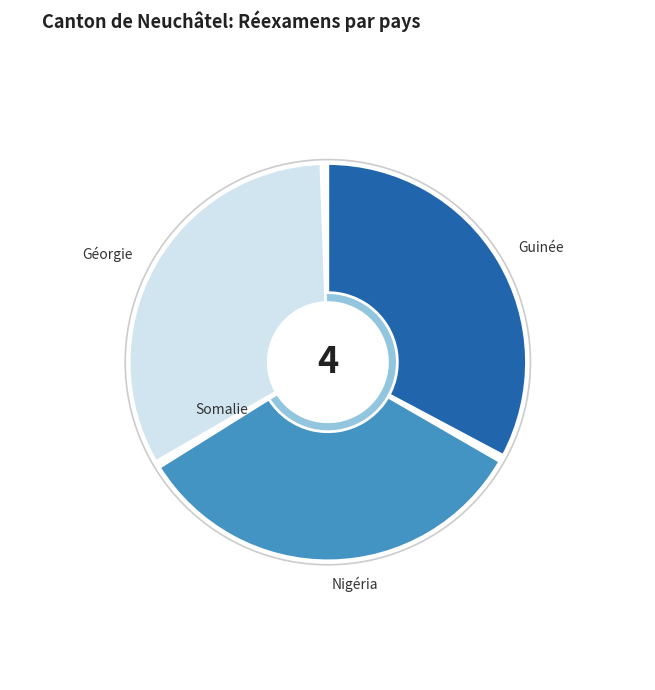

What portion of the pie excludes Guinée?

66.7%